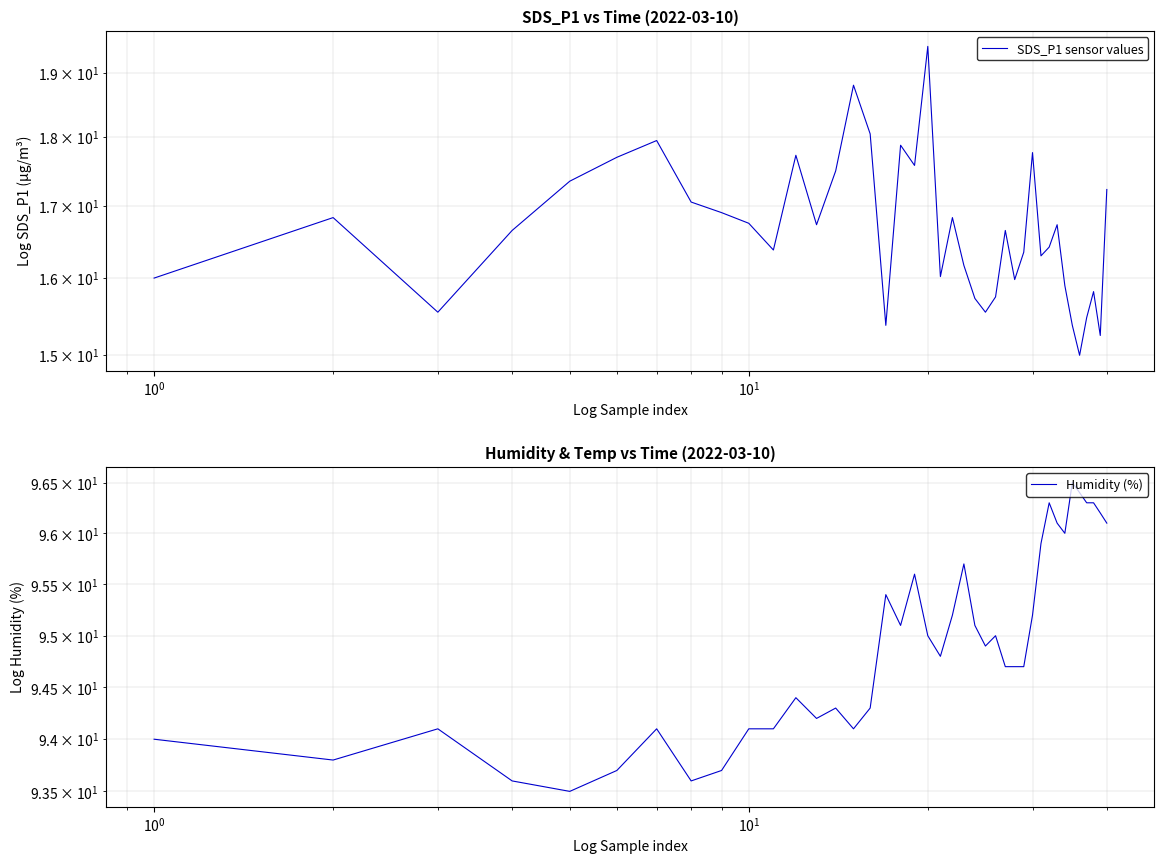

What is the difference between the maximum and second lowest values in the SDS_P1 sensor values series?

4.2